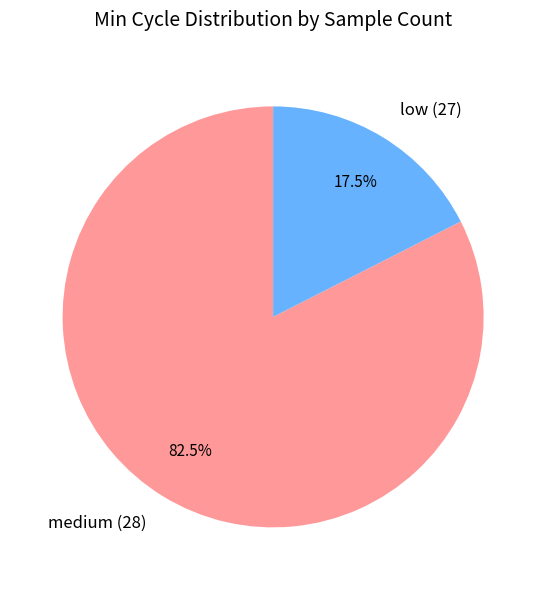

What is the smallest slice in the pie chart?

low (27)